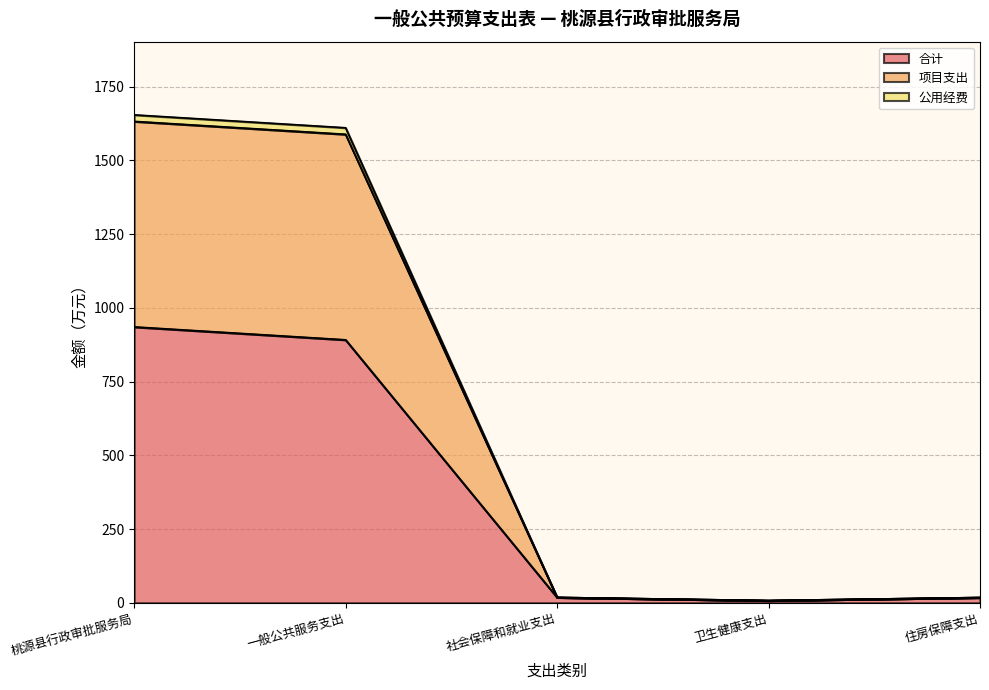

What is the minimum value shown in the chart?

7.6